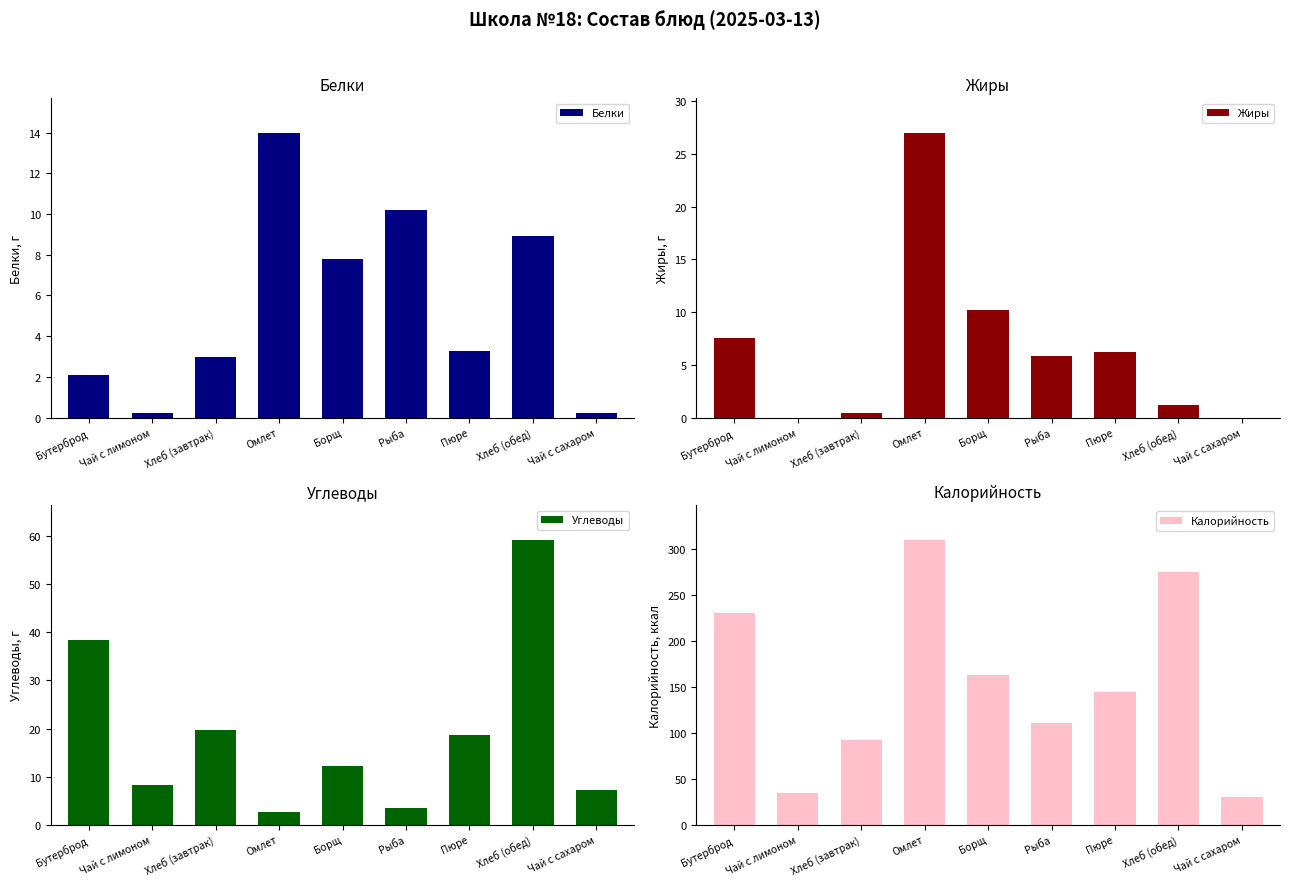

What is the label of the 6th bar from the left?

Рыба